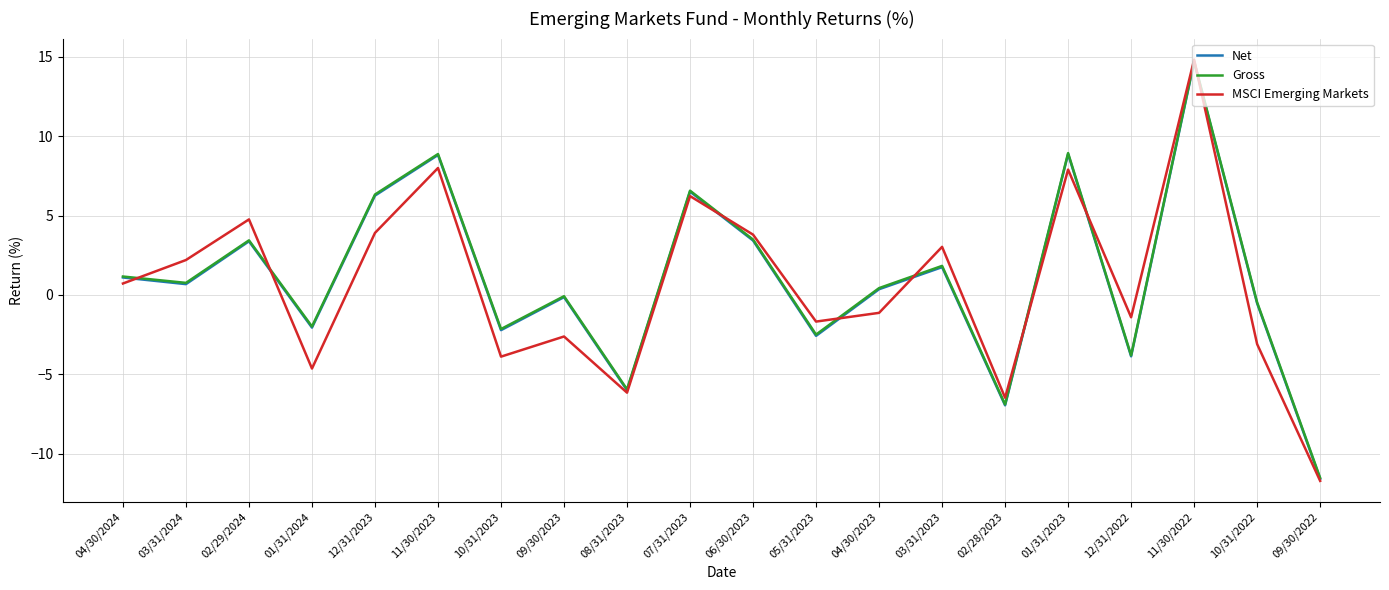

What position from the right is 11/30/2023?

15